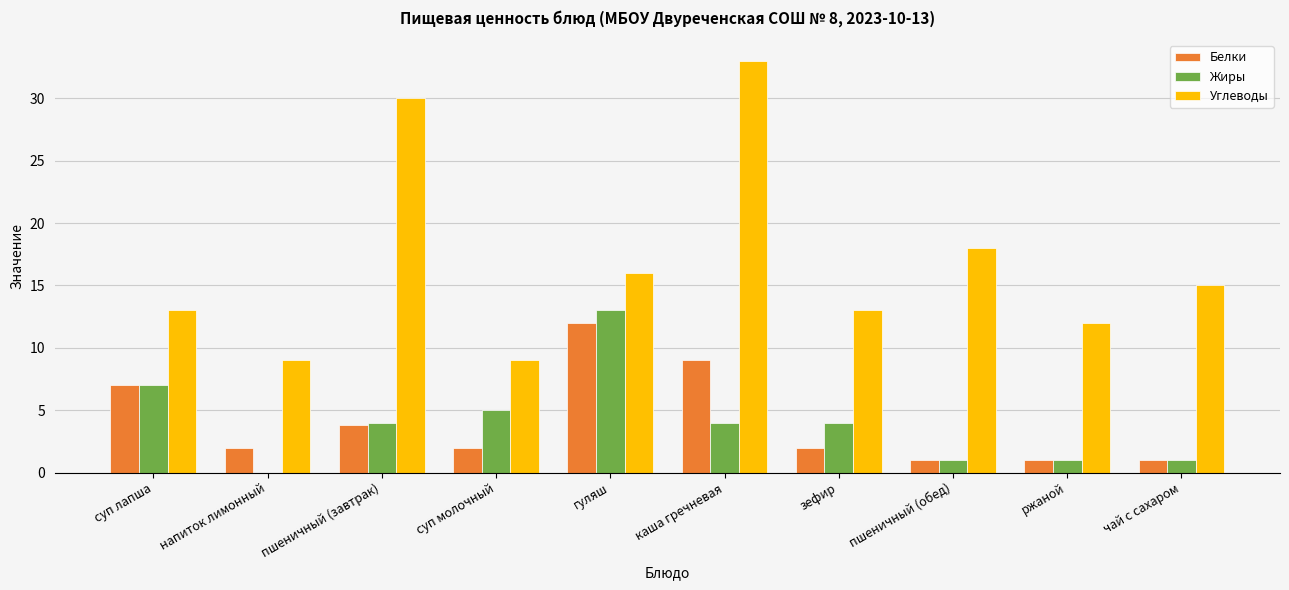

At which category is the sum across all series the highest?

каша гречневая